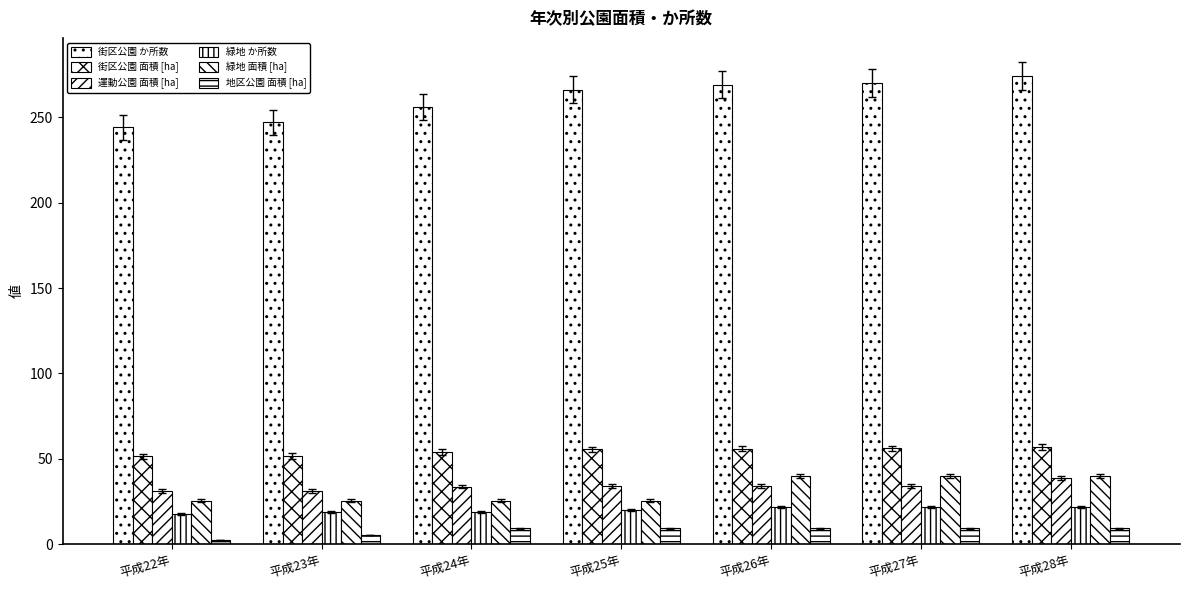

How many data points in 運動公園 面積 [ha] are above 34?

4